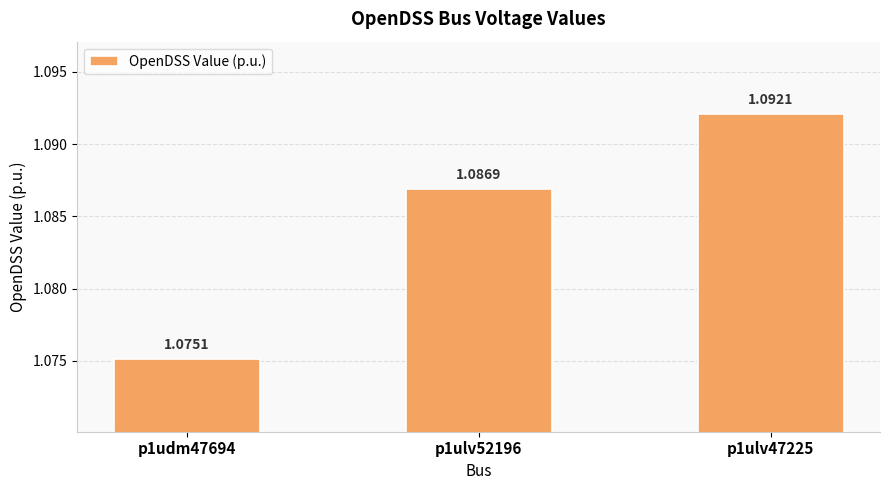

Which has a higher value, p1ulv52196 or p1ulv47225?

p1ulv47225